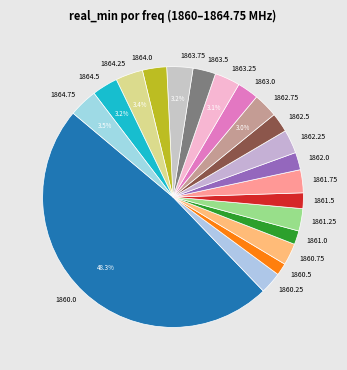

What percentage is the 1860.0 slice, to the nearest percent?

48%